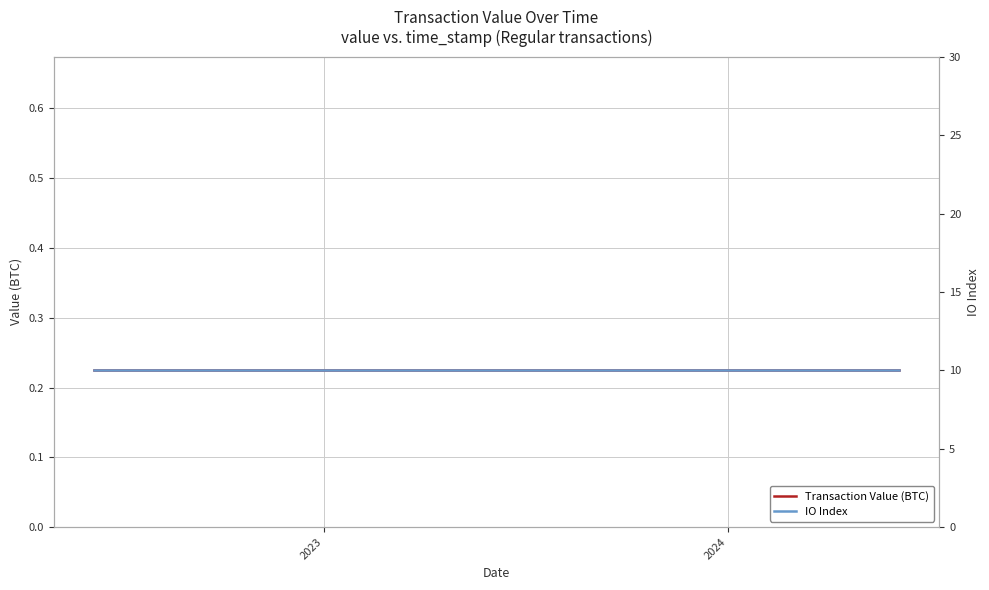

What are all the series names shown in the legend?

Transaction Value (BTC), IO Index